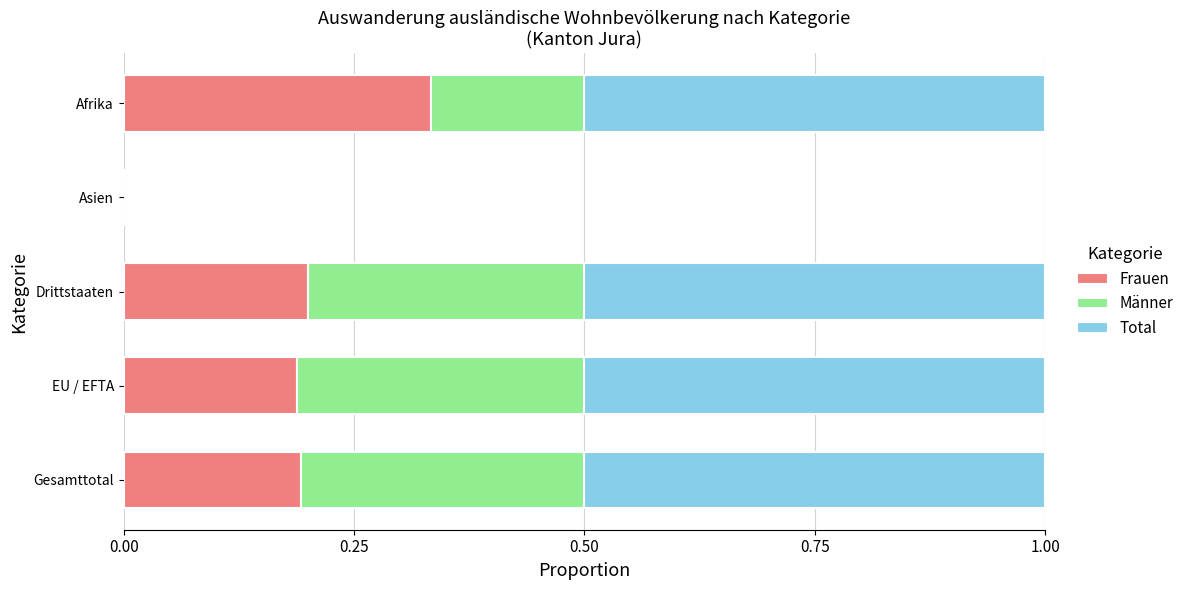

Which category has the highest value in the Frauen series?

Afrika